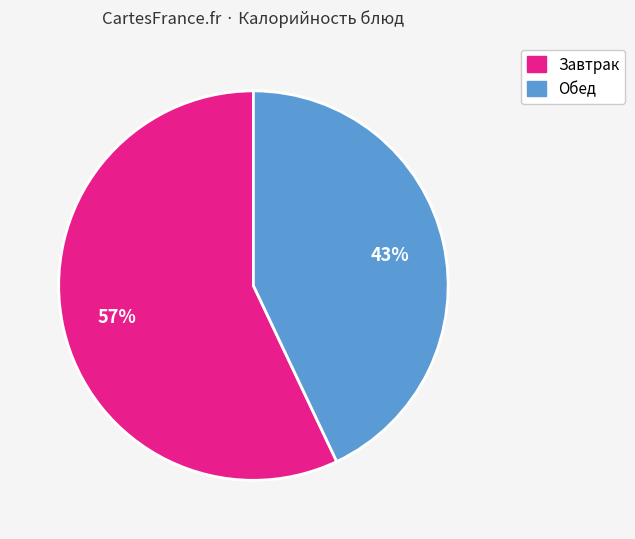

Is there a majority slice in this chart?

Yes